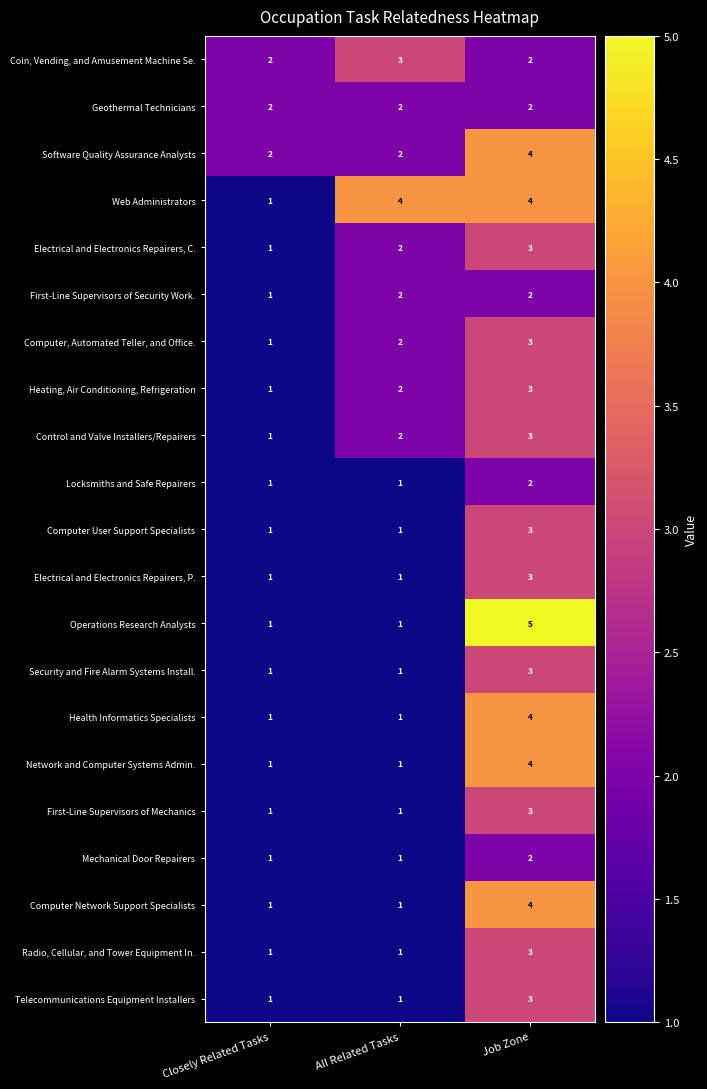

Is the value of Computer User Support Specialists at Job Zone greater than the value of Electrical and Electronics Repairers, P. at All Related Tasks?

Yes